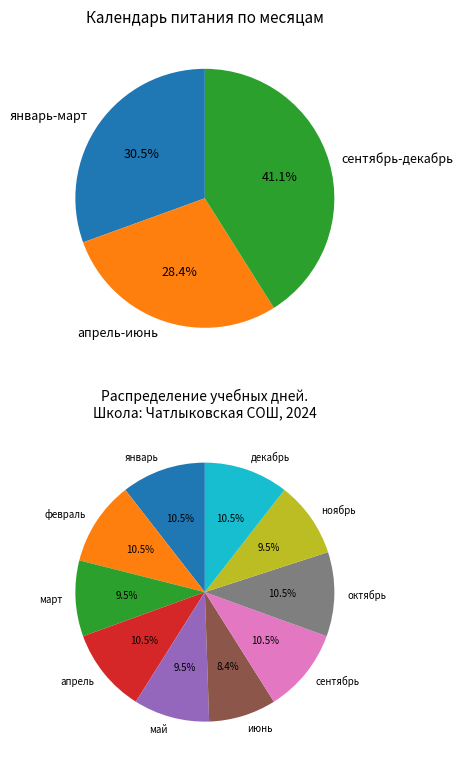

Which category has the biggest portion of the pie?

январь